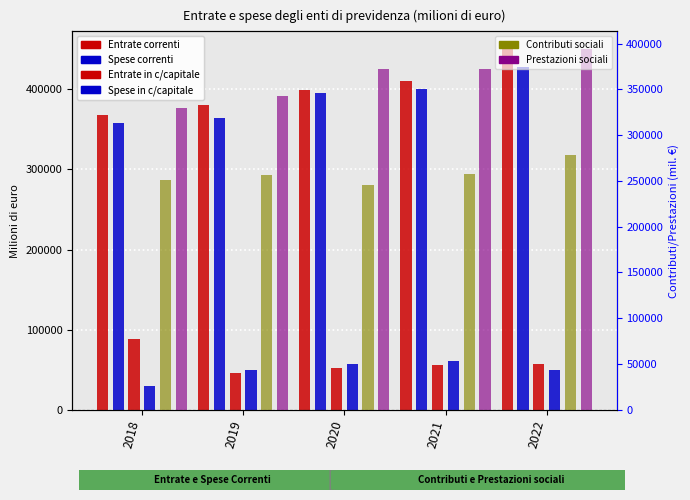

Which category has the highest value in the Contributi sociali series?

2022